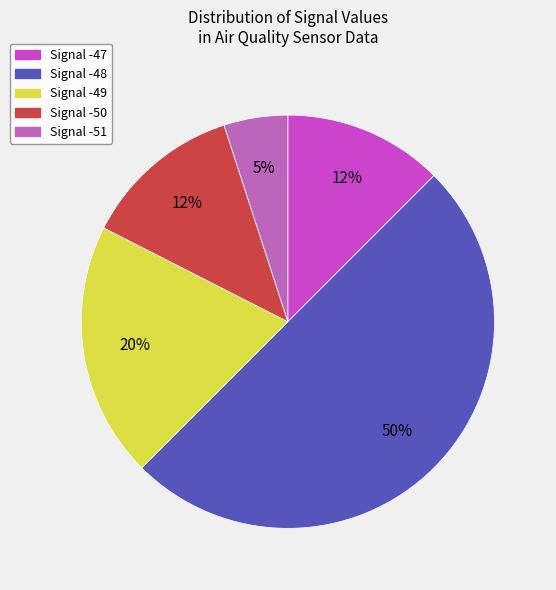

Approximately how many times larger is the value at Signal -49 compared to Signal -48?

0.4